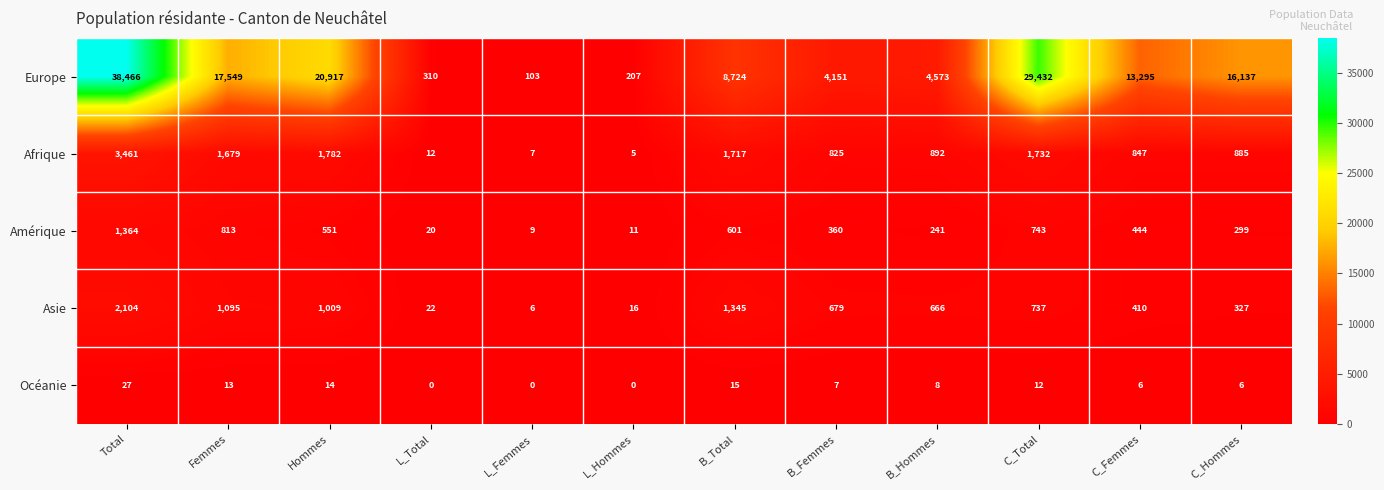

What is the difference between the Océanie values at L_Femmes and C_Femmes?

6